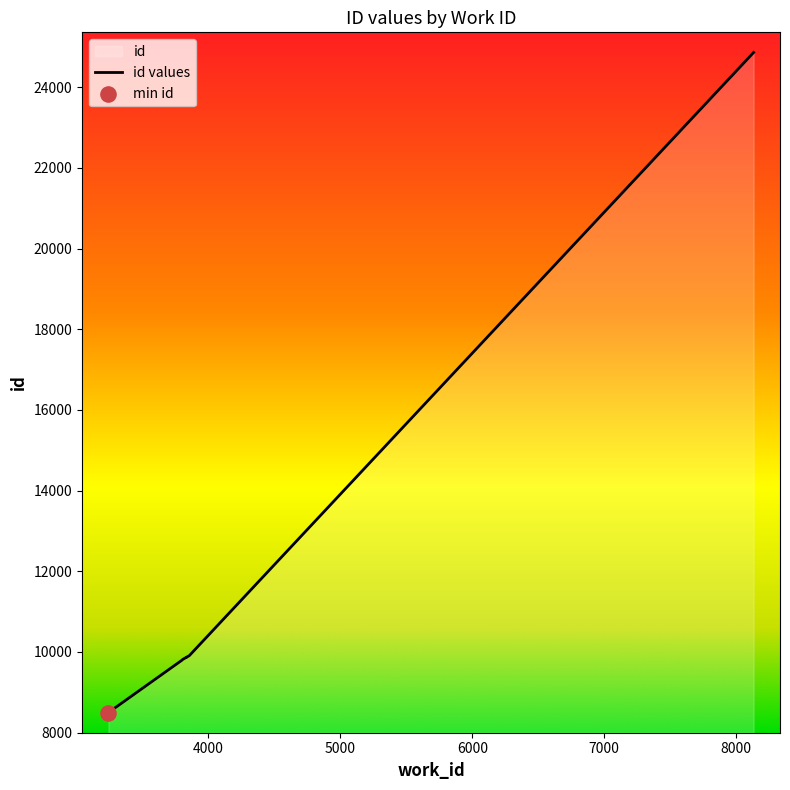

What is the change in value from 3834 to 3836?

+5